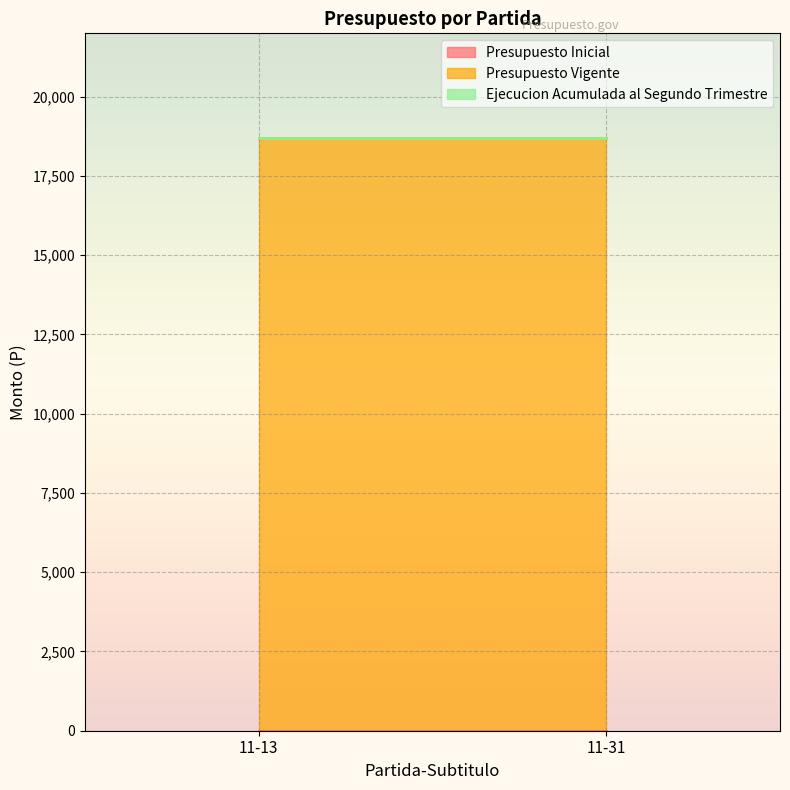

Which series changed the most between 11-13 and 11-31?

Presupuesto Inicial